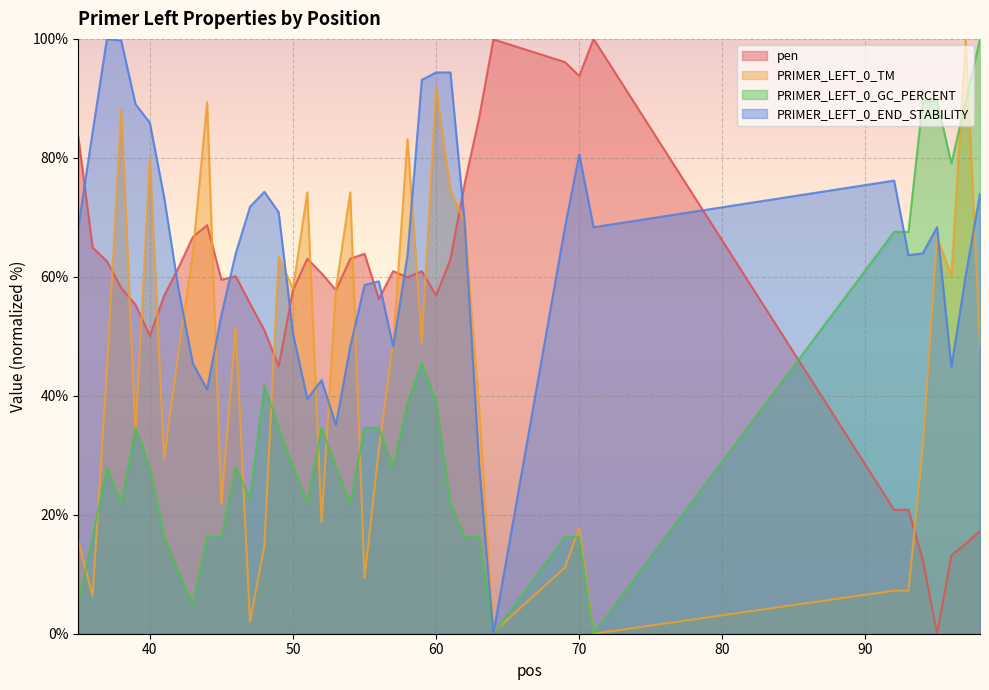

How many data points in PRIMER_LEFT_0_END_STABILITY are less than 68?

20